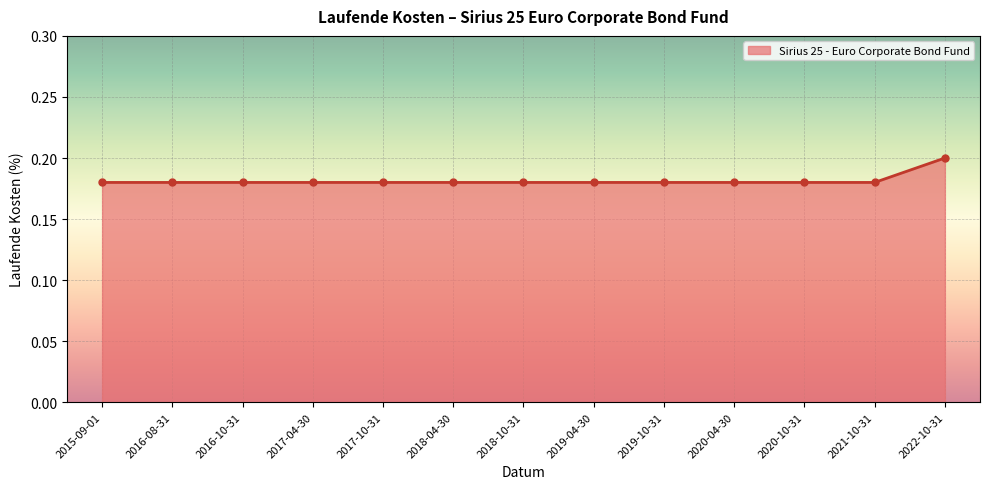

How many values are between 0 and 1?

13